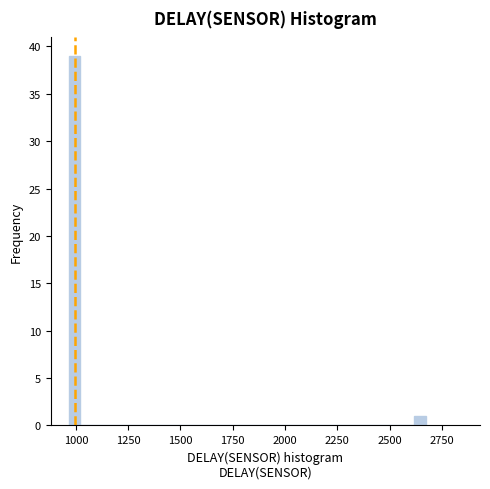

Around what value on the x-axis is the tallest bar? Give the approximate position of its centre, as read against the axis.

1000